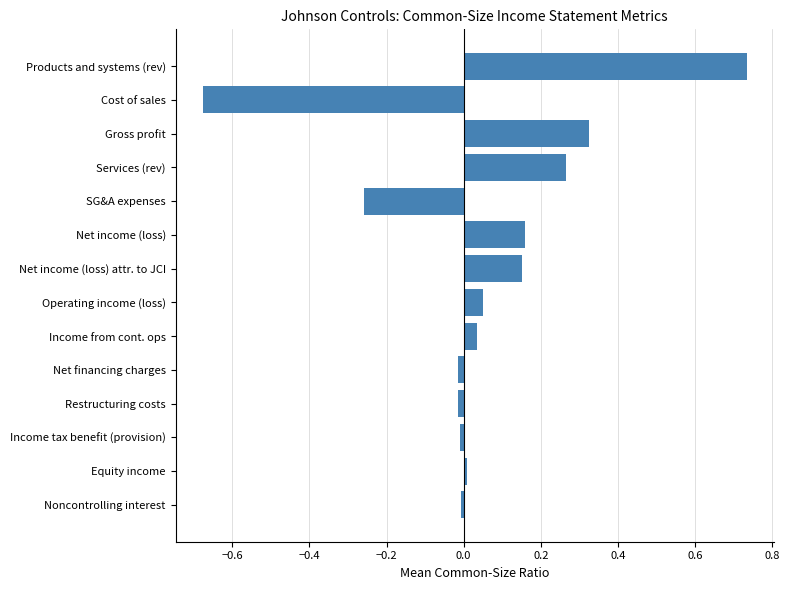

The chart shows a value of 0.0 at Equity income. True or false?

True